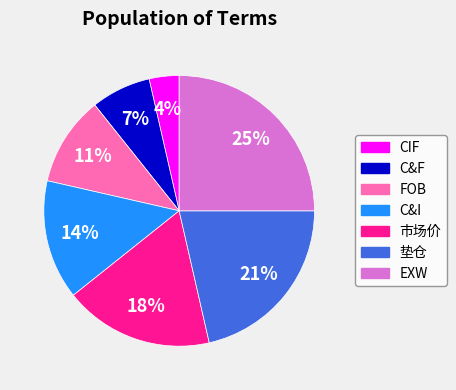

To the nearest percent, what percentage of the pie is 垫仓?

21%